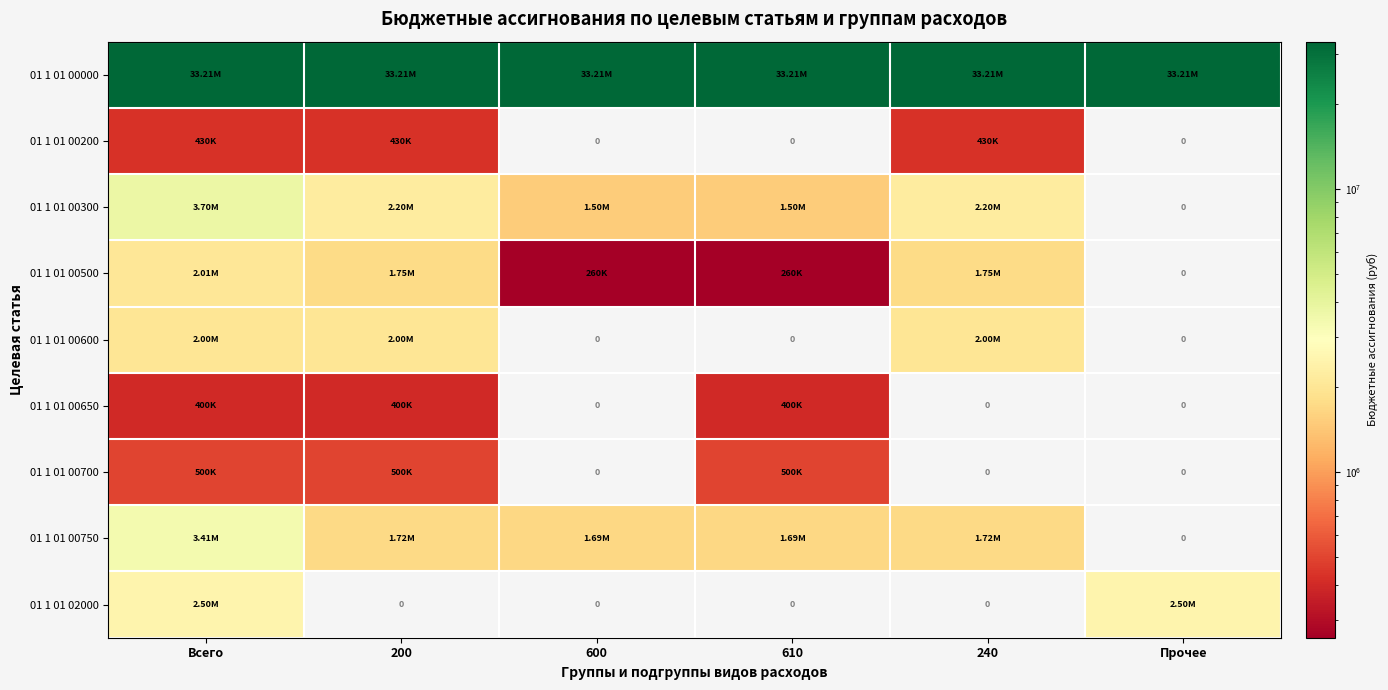

Read the 01 1 01 00000 value at 200.

33213798.7